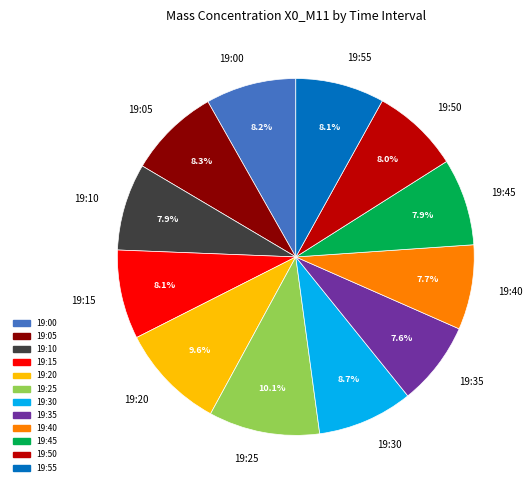

To the nearest percent, what is the average slice percentage?

8%